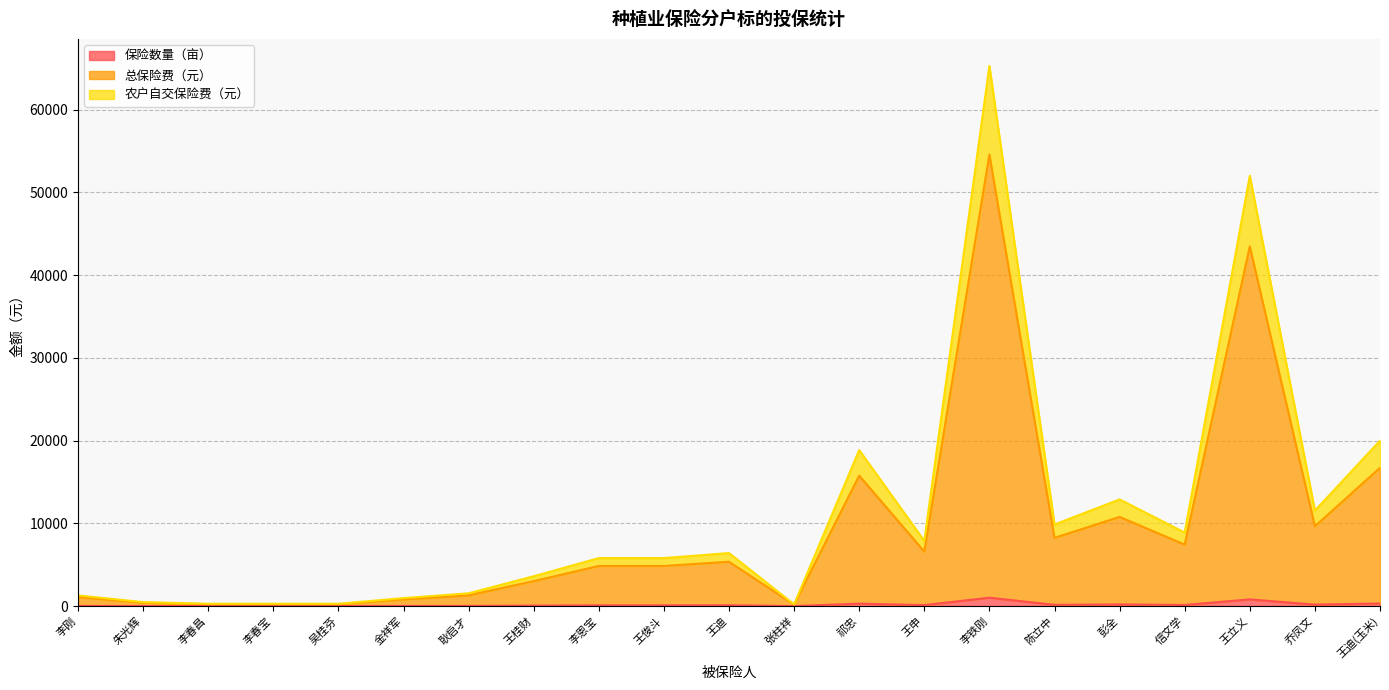

Which has a higher value, 李春昌 or 李刚?

李刚